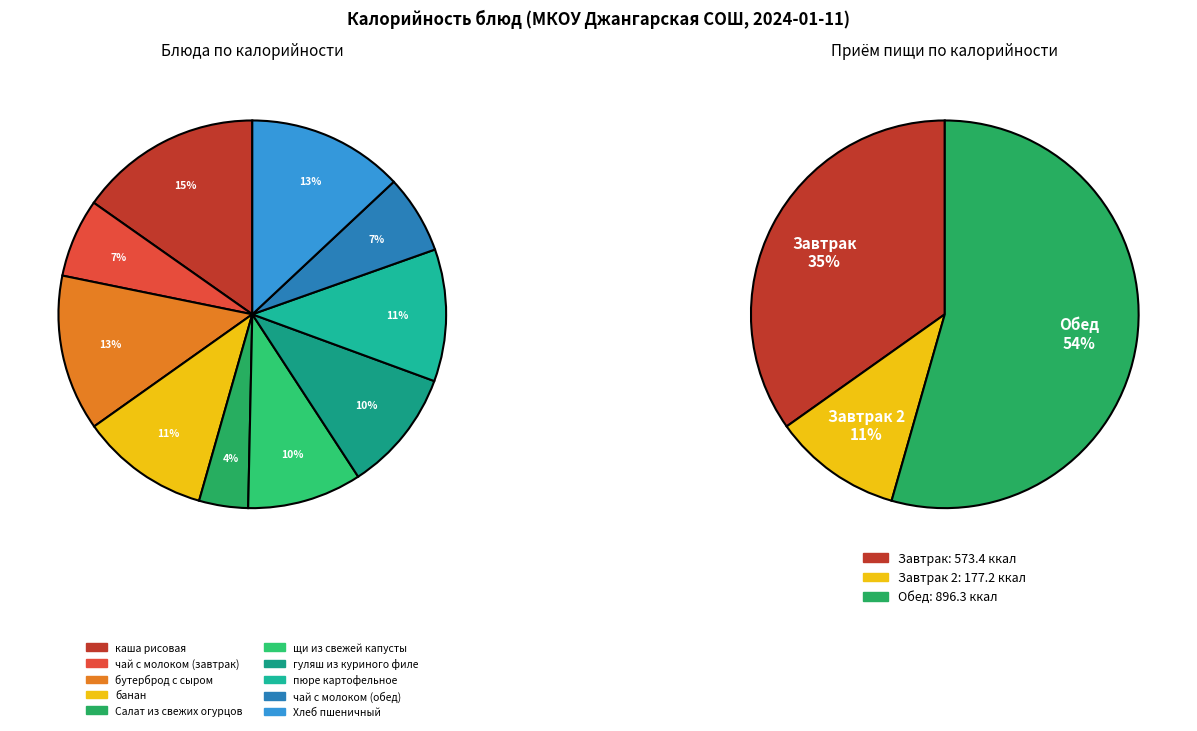

To the nearest percent, what is the difference between the largest and smallest slice percentages?

11%